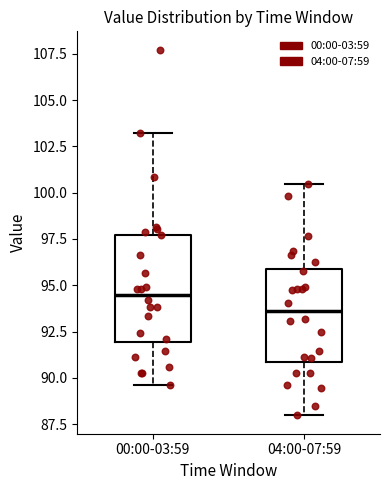

Which box's median line is the highest?

00:00-03:59